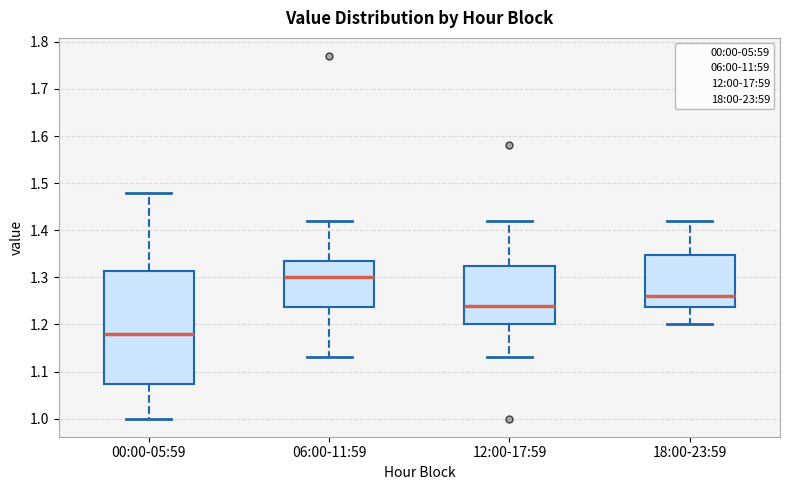

Reading left to right, read every box against the y-axis: the position of its median line, the range the box covers, and the ends of its whiskers. The values are not printed on the chart, so give them approximately, as read against the axis.

00:00-05:59: median 1.18, box 1.07 to 1.31, whiskers 1.00 to 1.48
06:00-11:59: median 1.30, box 1.24 to 1.34, whiskers 1.13 to 1.42
12:00-17:59: median 1.24, box 1.20 to 1.33, whiskers 1.13 to 1.42
18:00-23:59: median 1.26, box 1.24 to 1.35, whiskers 1.20 to 1.42